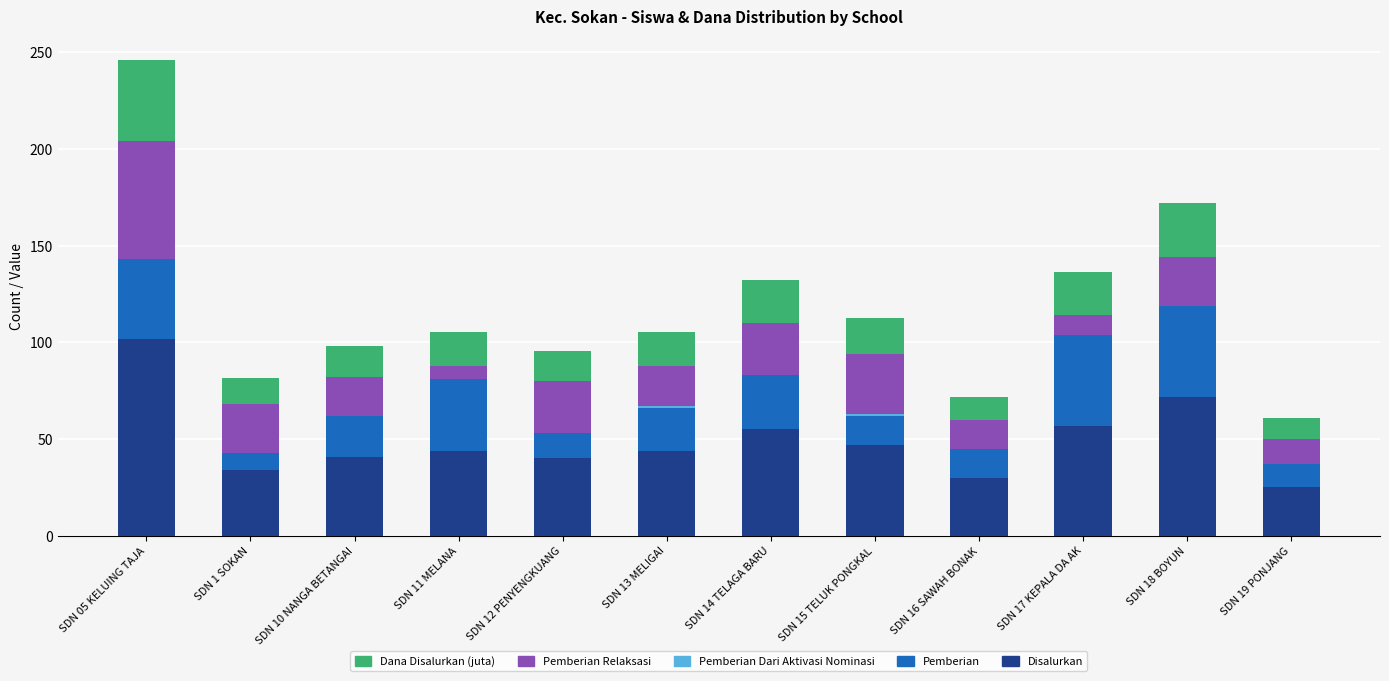

At which category is the sum across all series the highest?

SDN 05 KELUING TAJA